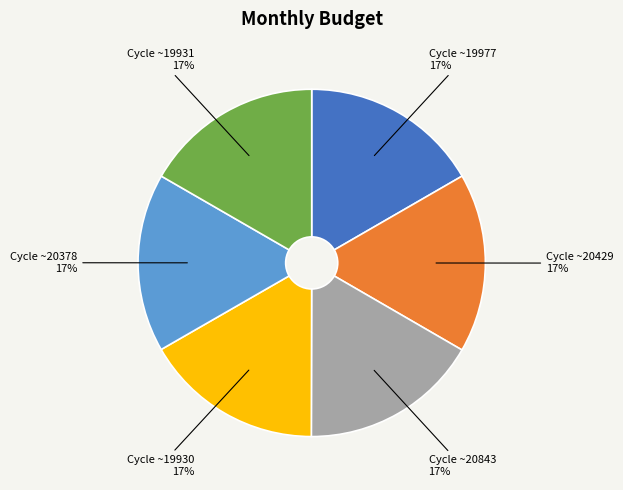

How many segments does this pie chart have?

6